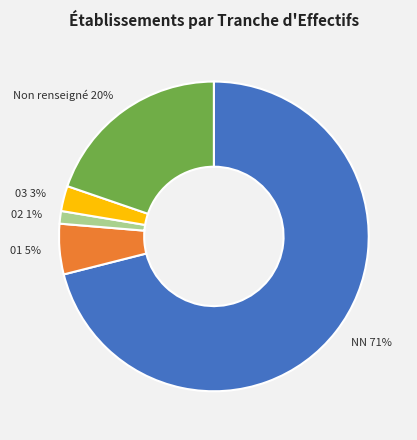

Do Non renseigné 20% and 01 5% together represent more than half of the pie?

No